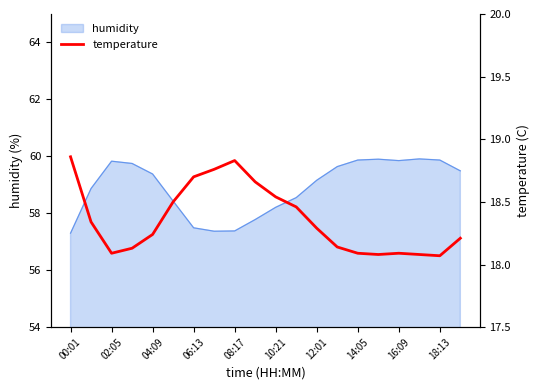

The humidity series shows 59.9 at 18:13. True or false?

True